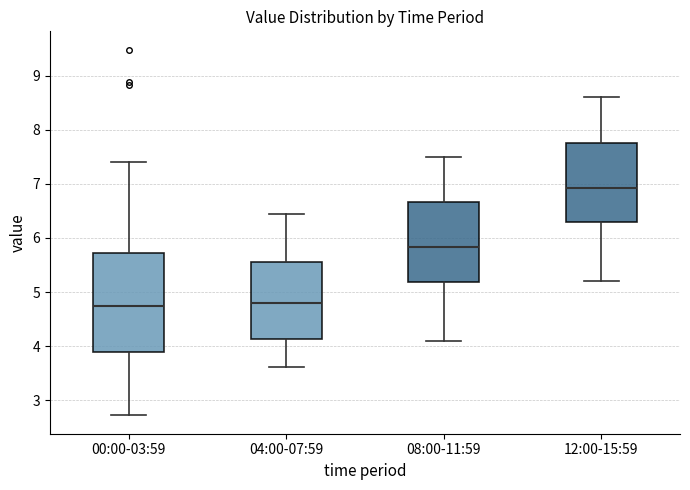

Reading left to right, read every box against the y-axis: the position of its median line, the range the box covers, and the ends of its whiskers. The values are not printed on the chart, so give them approximately, as read against the axis.

00:00-03:59: median 4.7, box 3.9 to 5.7, whiskers 2.7 to 7.4
04:00-07:59: median 4.8, box 4.1 to 5.6, whiskers 3.6 to 6.5
08:00-11:59: median 5.8, box 5.2 to 6.7, whiskers 4.1 to 7.5
12:00-15:59: median 6.9, box 6.3 to 7.8, whiskers 5.2 to 8.6